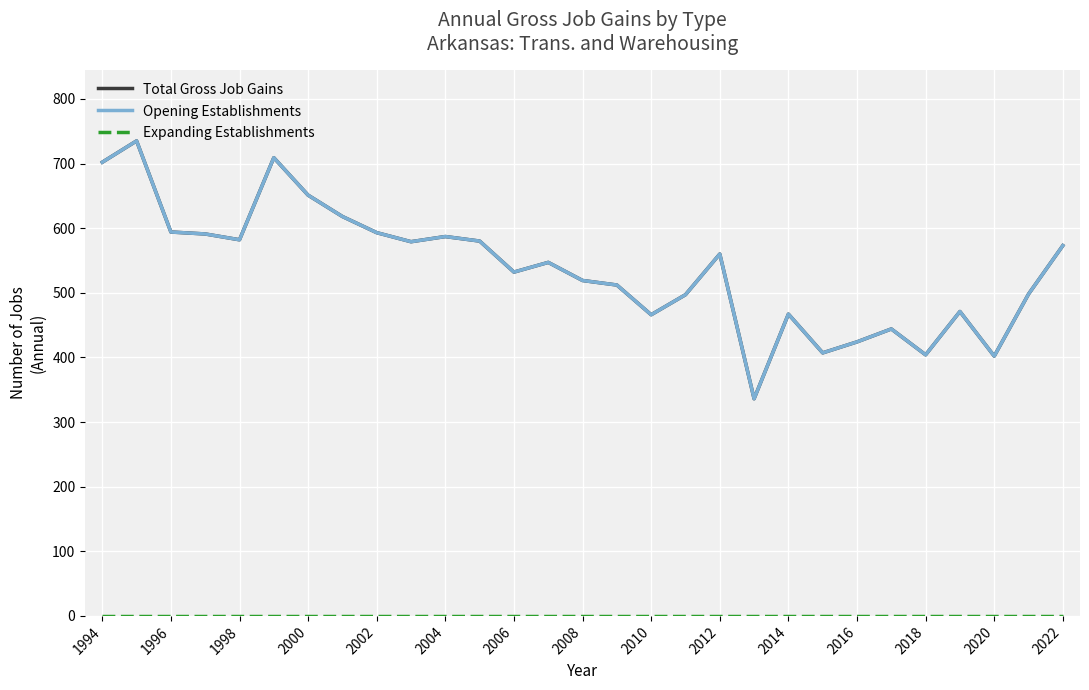

Does the chart display data point markers on the line(s)?

No